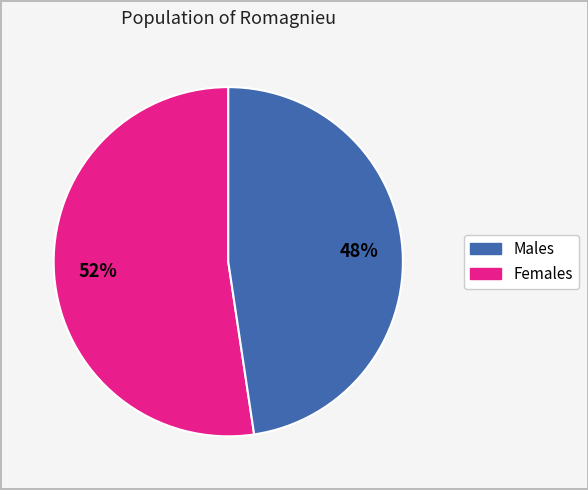

Count the number of slices in the pie.

2